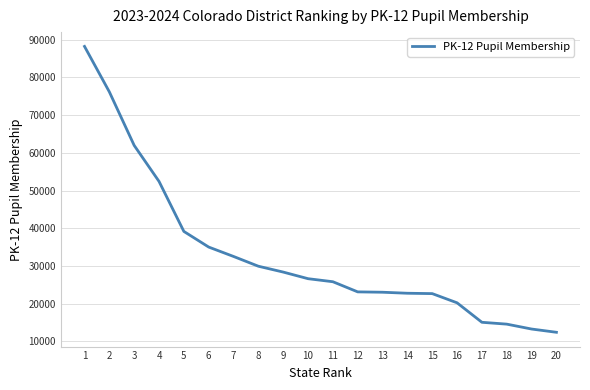

What value does the data have at 5, to the nearest 10?

39150